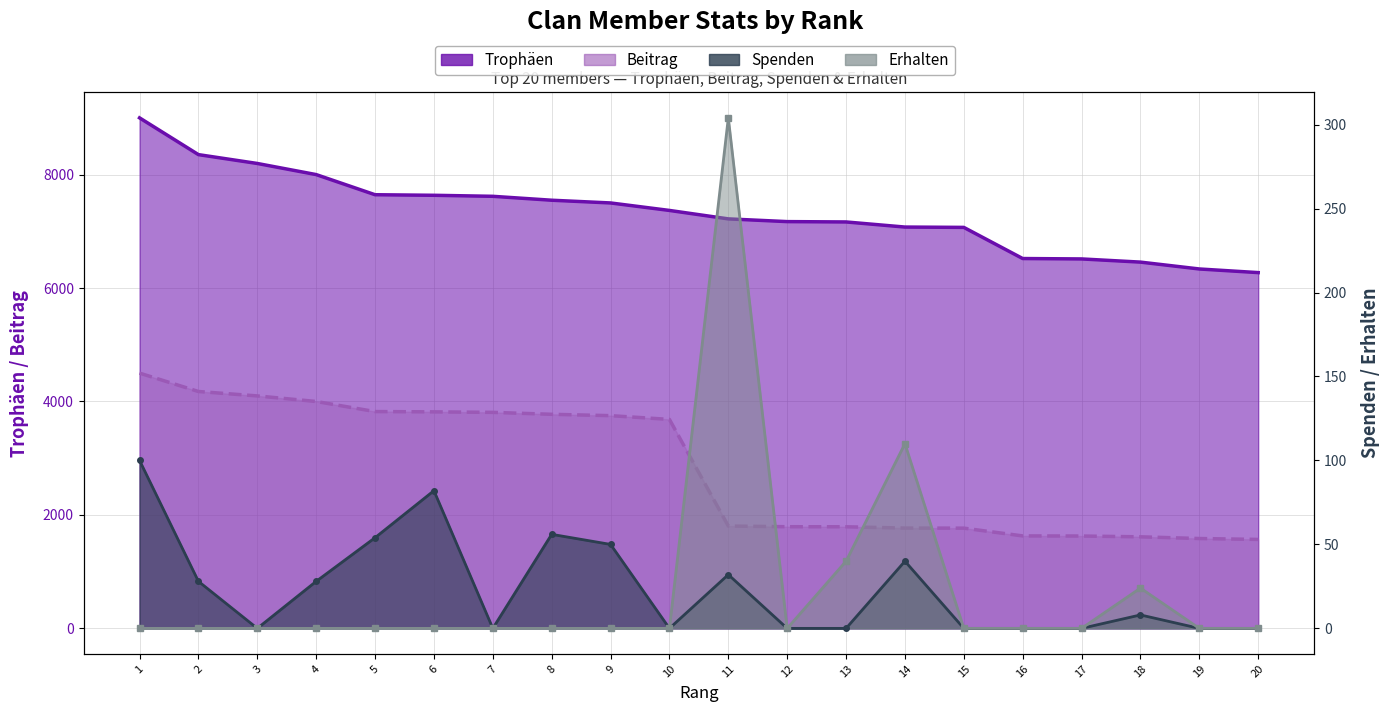

Reading left to right, transcribe all the data shown in this chart.

Trophäen: 1=9000	2=8352	3=8196	4=8000	5=7645	6=7635	7=7617	8=7548	9=7500	10=7368	11=7219	12=7171	13=7165	14=7075	15=7069	16=6520	17=6513	18=6457	19=6336	20=6272
Beitrag: 1=4500	2=4176	3=4098	4=4000	5=3822	6=3817	7=3808	8=3774	9=3750	10=3684	11=1804	12=1792	13=1791	14=1768	15=1767	16=1630	17=1628	18=1614	19=1584	20=1568
Spenden: 1=100	2=28	3=0	4=28	5=54	6=82	7=0	8=56	9=50	10=0	11=32	12=0	13=0	14=40	15=0	16=0	17=0	18=8	19=0	20=0
Erhalten: 1=0	2=0	3=0	4=0	5=0	6=0	7=0	8=0	9=0	10=0	11=304	12=0	13=40	14=110	15=0	16=0	17=0	18=24	19=0	20=0